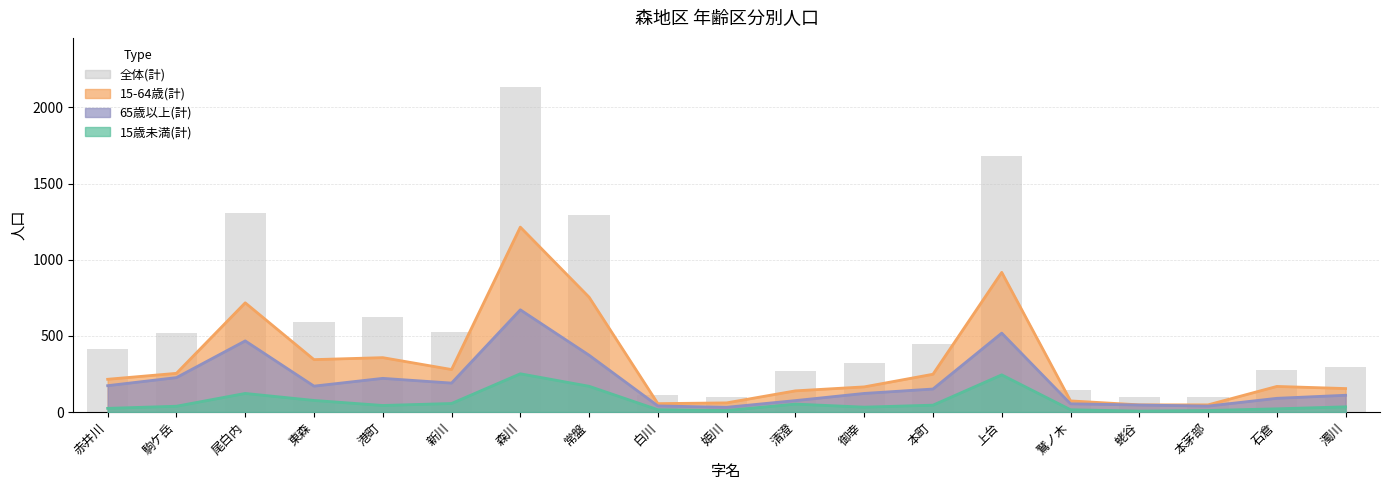

The chart shows a value of 826 at 港町. True or false?

False